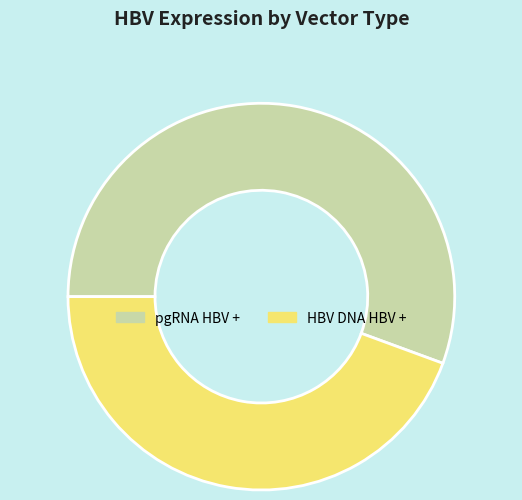

Rank the categories by value from highest to lowest.

pgRNA HBV +, HBV DNA HBV +